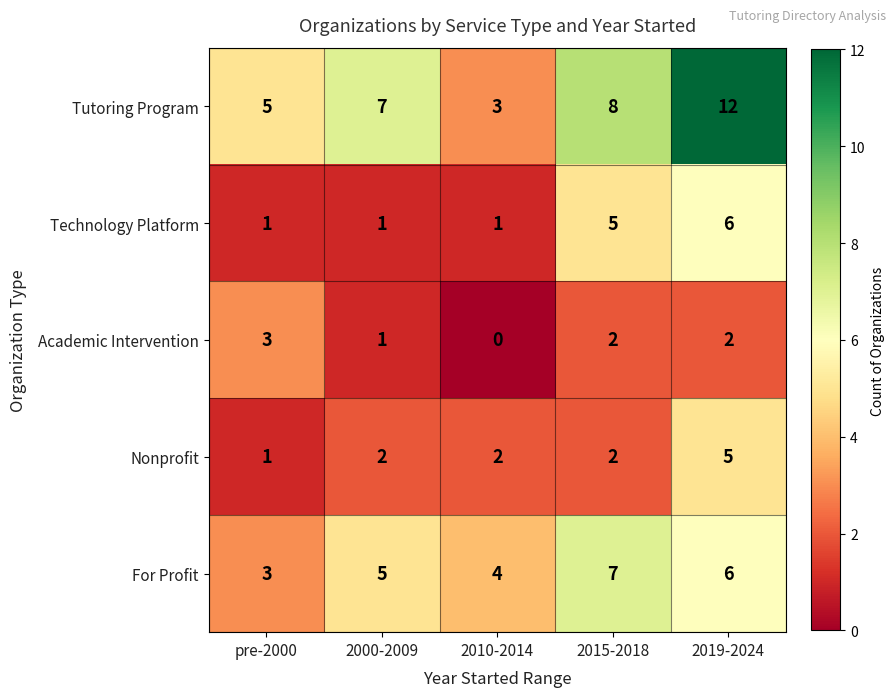

Reading left to right, extract all data points from this chart.

Tutoring Program: pre-2000=5	2000-2009=7	2010-2014=3	2015-2018=8	2019-2024=12
Technology Platform: pre-2000=1	2000-2009=1	2010-2014=1	2015-2018=5	2019-2024=6
Academic Intervention: pre-2000=3	2000-2009=1	2010-2014=0	2015-2018=2	2019-2024=2
Nonprofit: pre-2000=1	2000-2009=2	2010-2014=2	2015-2018=2	2019-2024=5
For Profit: pre-2000=3	2000-2009=5	2010-2014=4	2015-2018=7	2019-2024=6